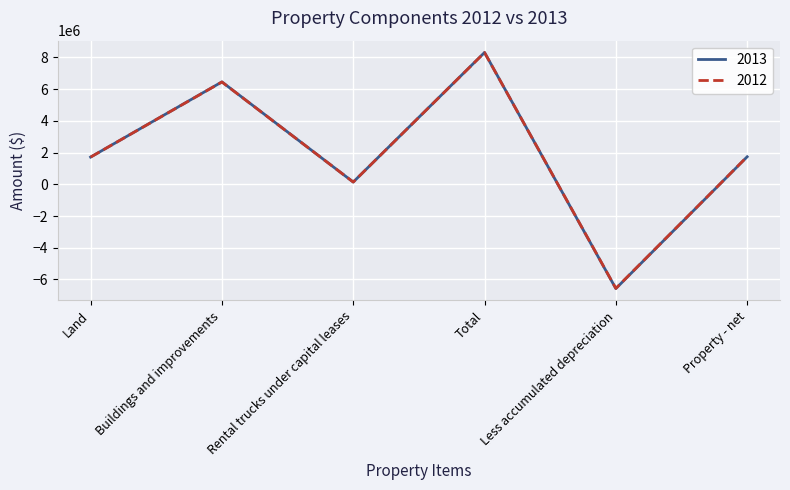

At which category is the sum across all series the highest?

Total